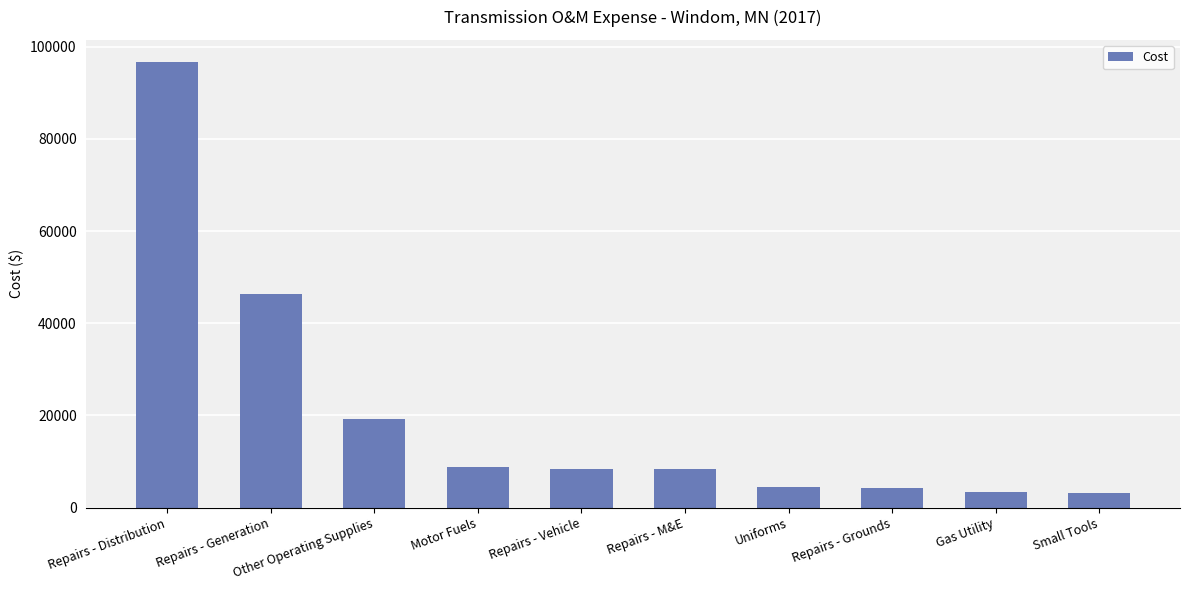

What is the smallest value displayed?

3216.2